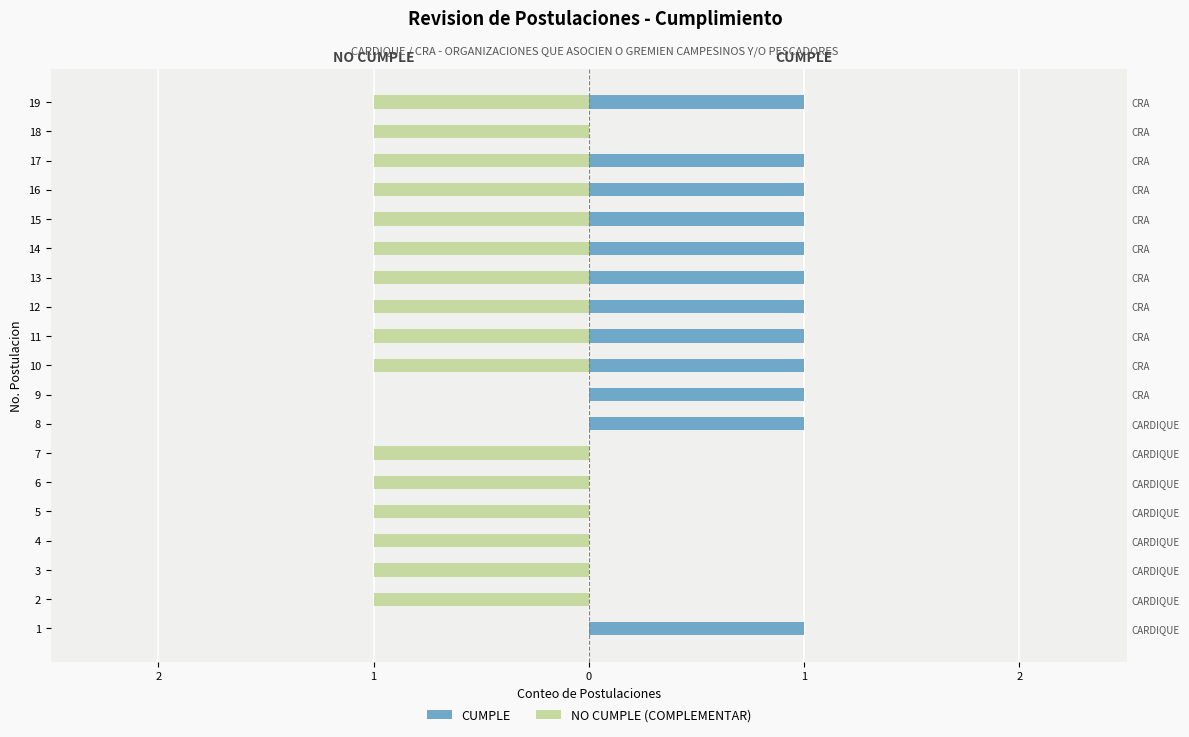

What are all the series names shown in the legend?

CUMPLE, NO CUMPLE (COMPLEMENTAR)